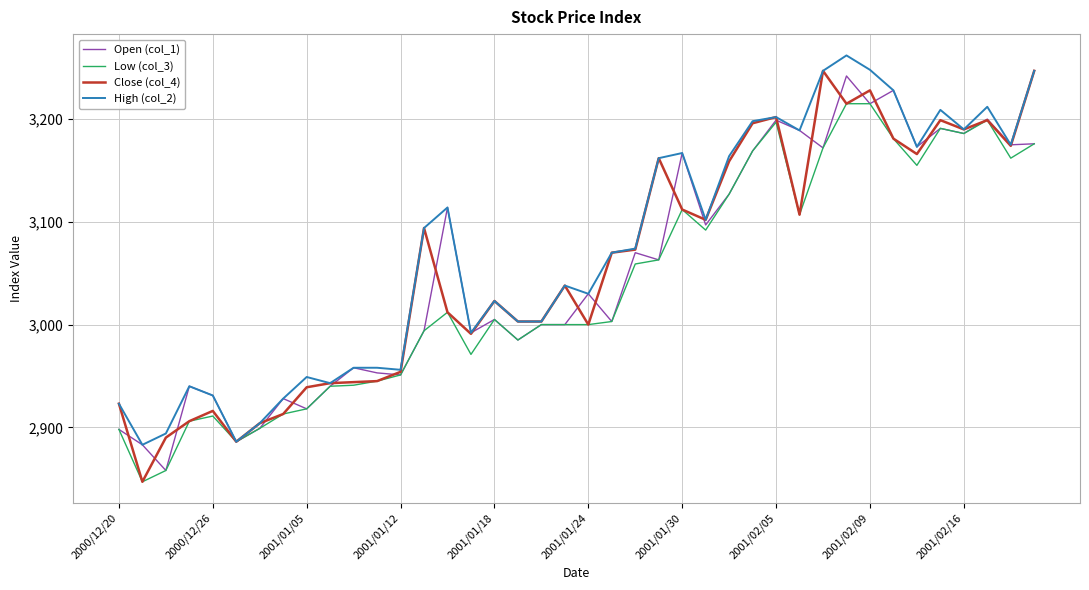

What is the maximum value shown in the chart?

3262